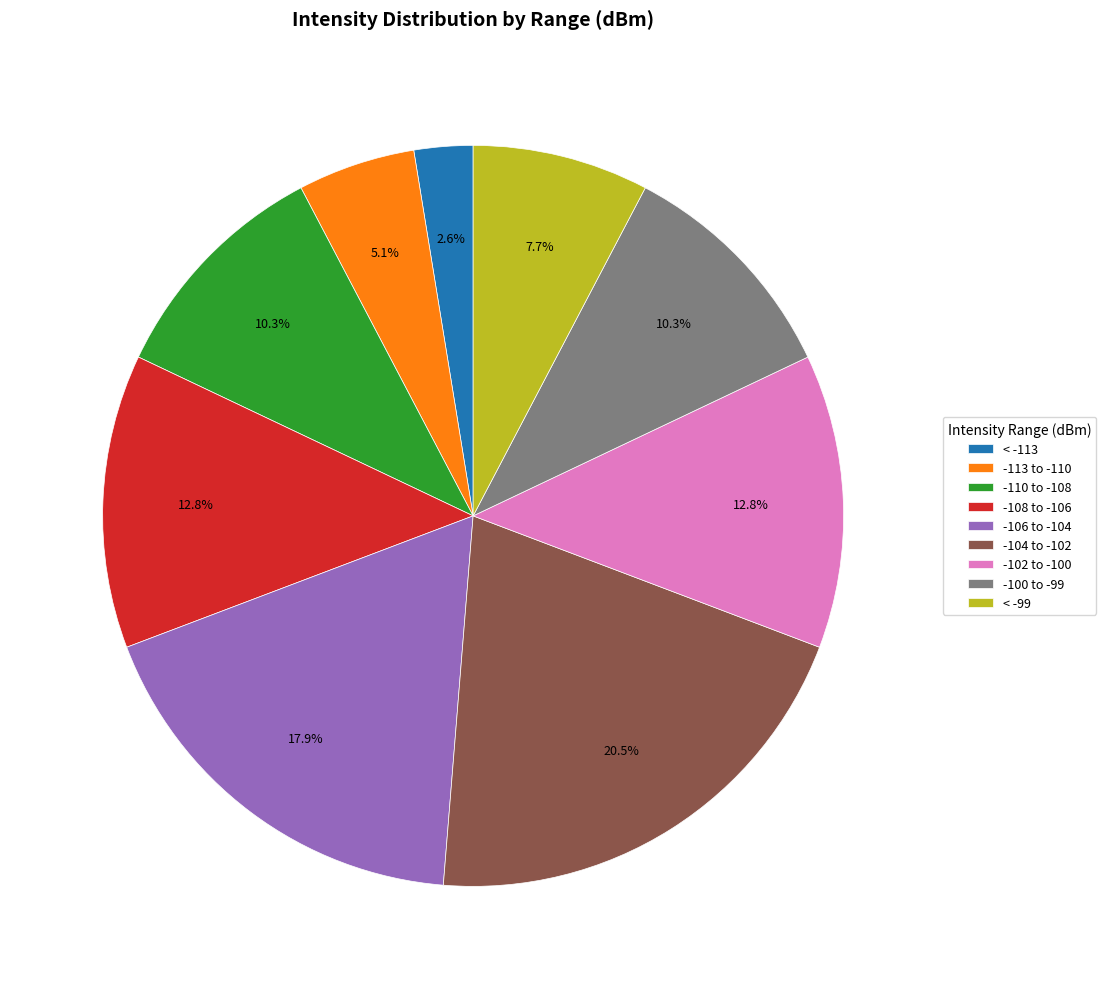

Does < -99 represent more than half of the total?

No